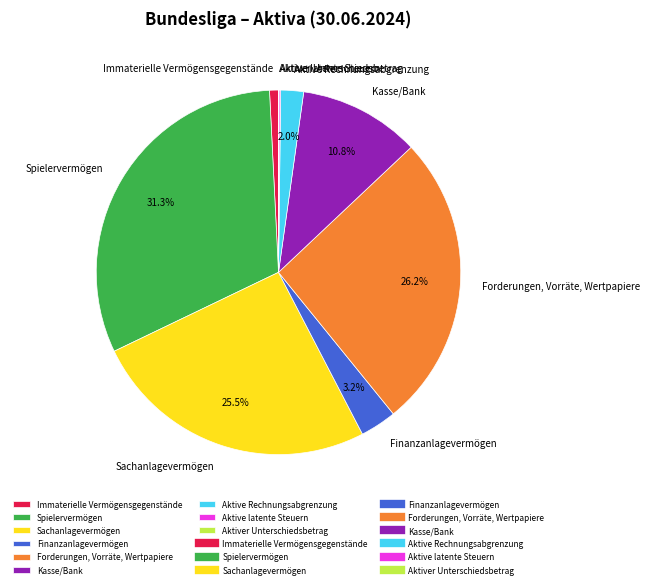

Between Spielervermögen and Kasse/Bank, which is larger?

Spielervermögen